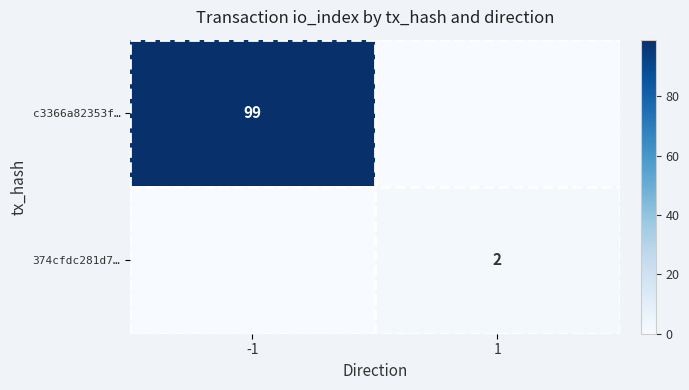

How many values in c3366a82353f… are above zero?

1